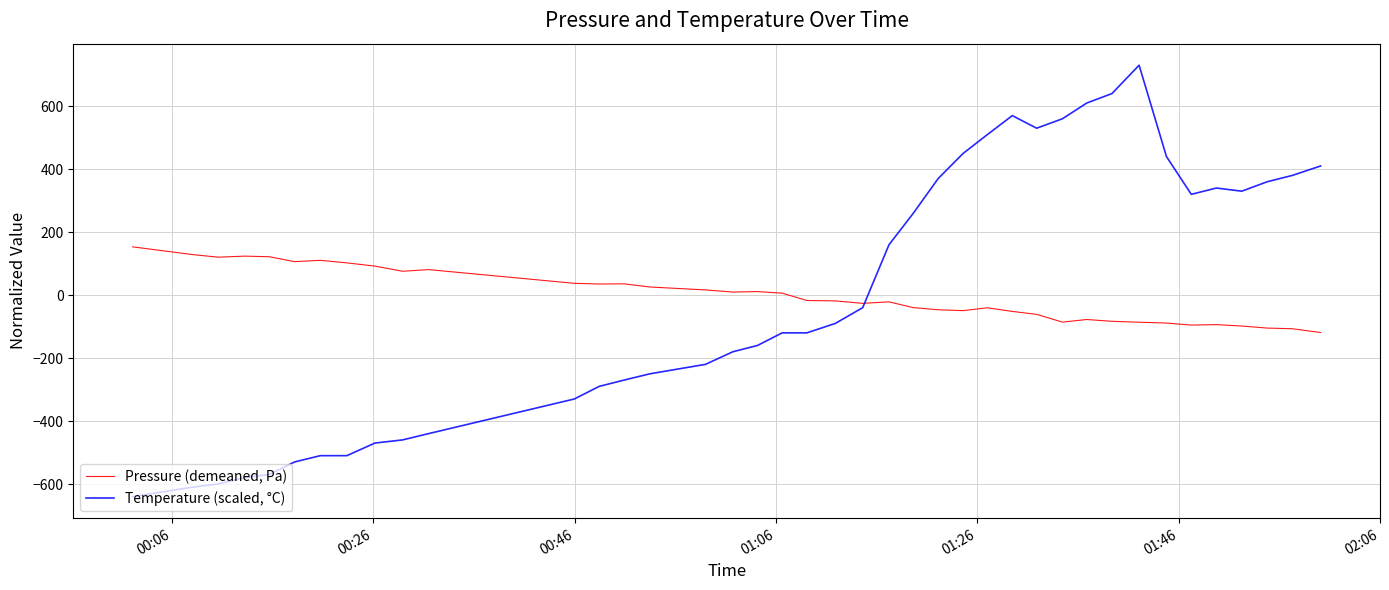

How many times do Pressure (demeaned, Pa) and Temperature (scaled, °C) cross each other?

1